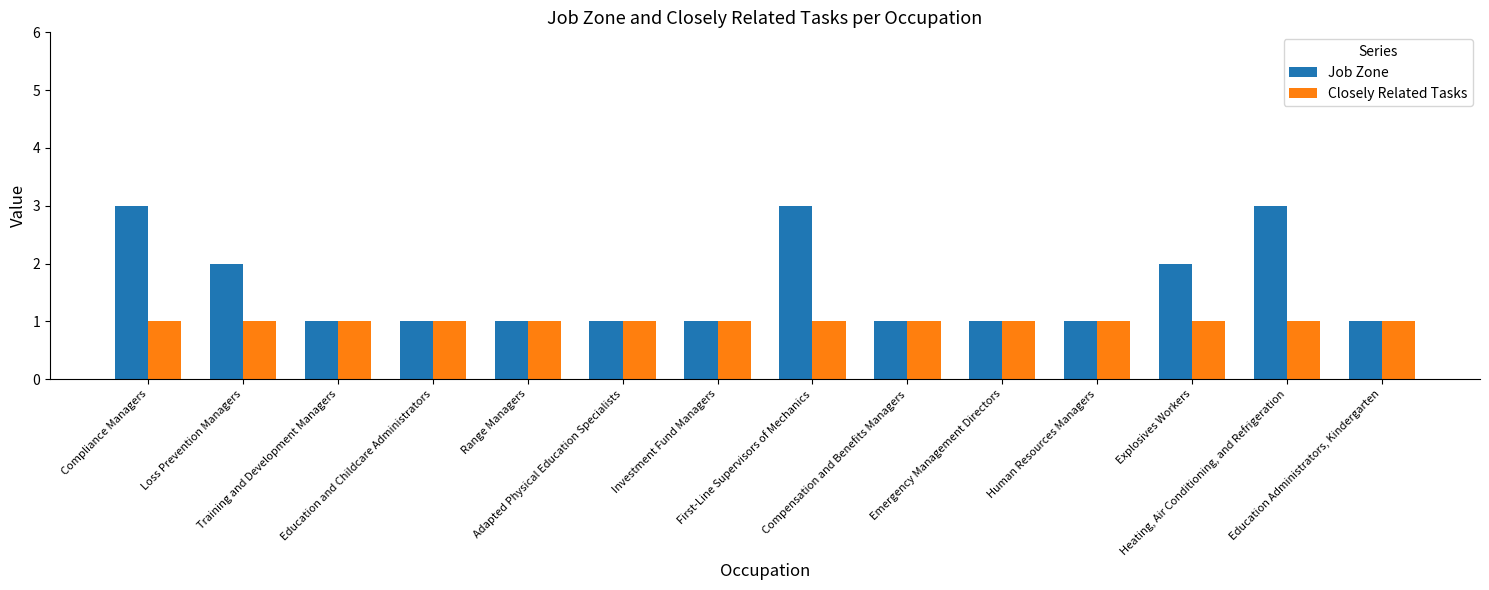

True or false: Closely Related Tasks has a value of 1 at Range Managers.

True